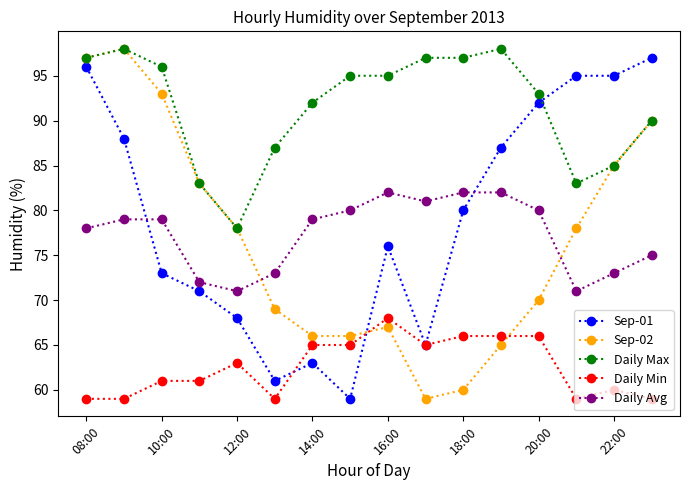

True or false: Daily Avg has more than 0 interior local peaks.

True